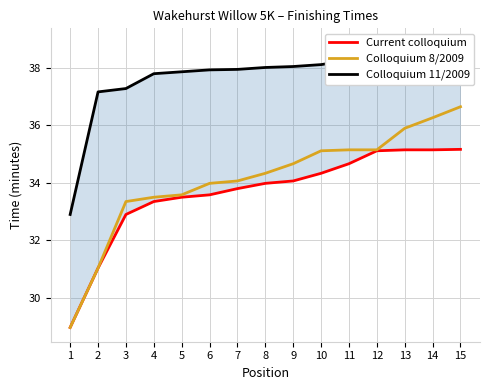

Where is Current colloquium nearest to the value 32?

3